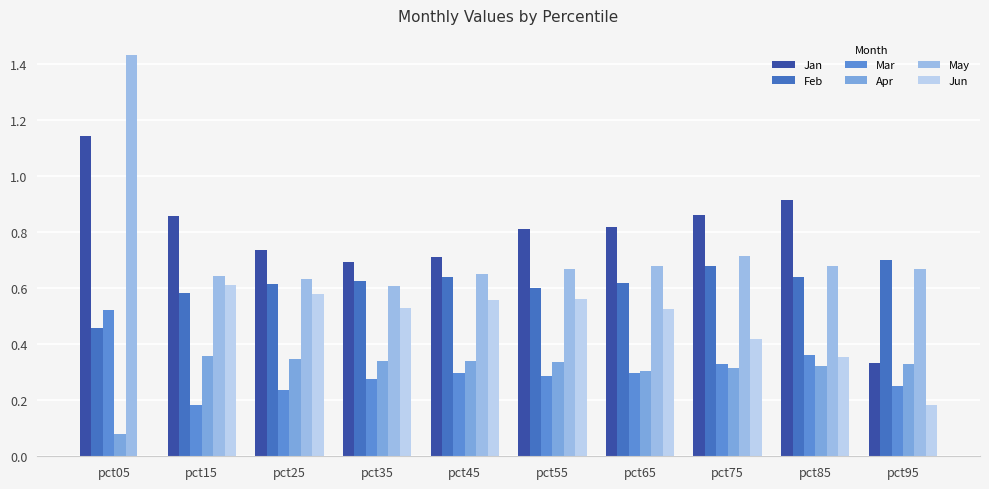

The value of Jun at pct35 is 0.5. True or false?

True